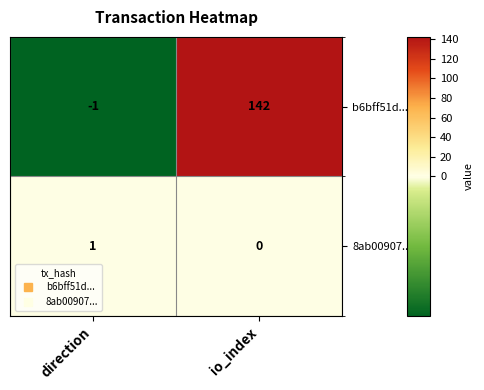

Which label corresponds to the smallest value in the chart?

direction